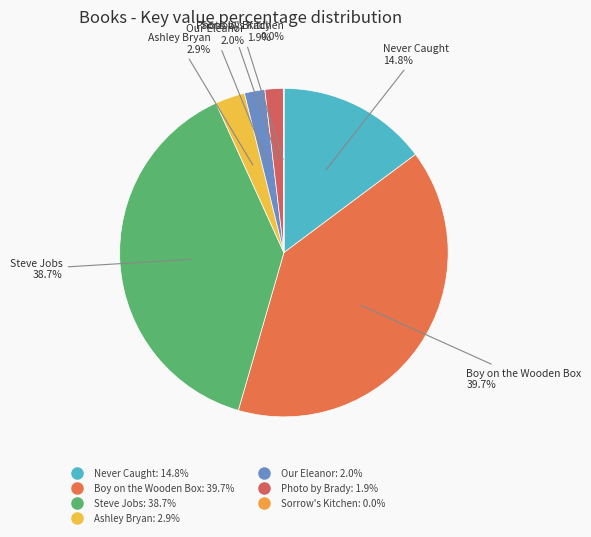

Rank the categories by value from highest to lowest.

Boy on the Wooden Box, Steve Jobs, Never Caught, the Story of Ona Judge, Ashley Bryan, Our Eleanor, Photo by Brady, Sorrow's Kitchen